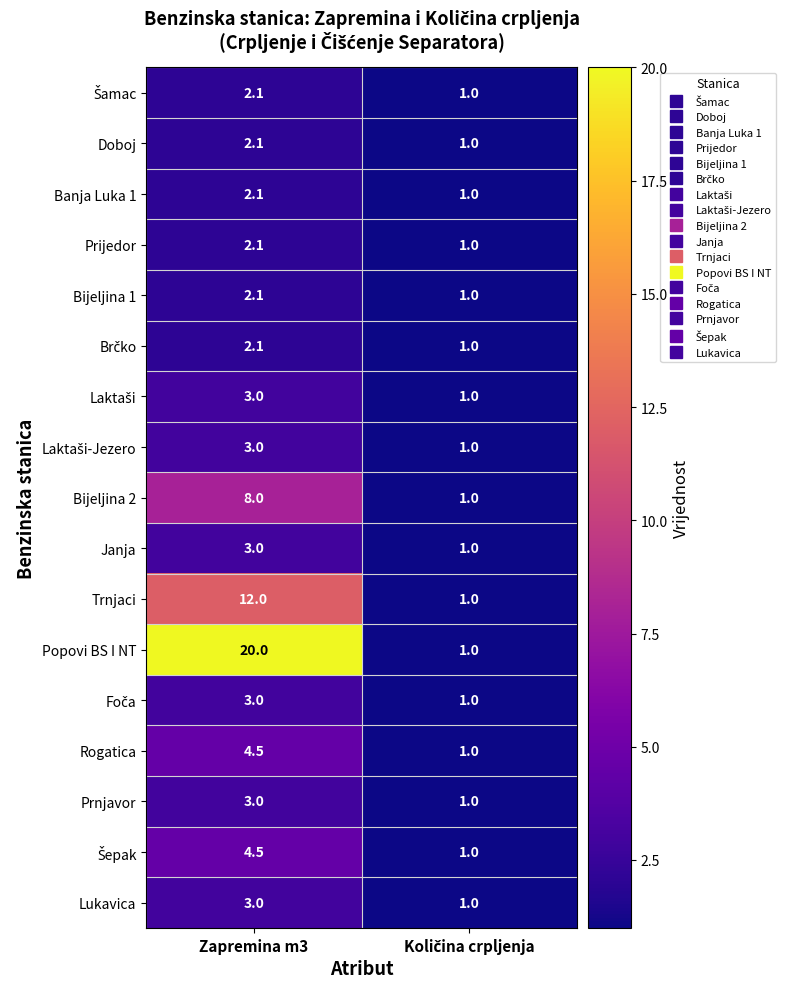

What is the difference between the maximum and minimum values in the Prnjavor series?

2.0